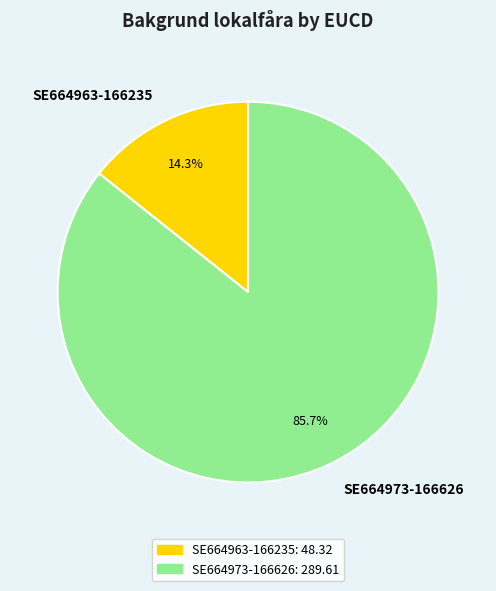

Approximately how many times larger is the value at SE664973-166626 compared to SE664963-166235?

6.0